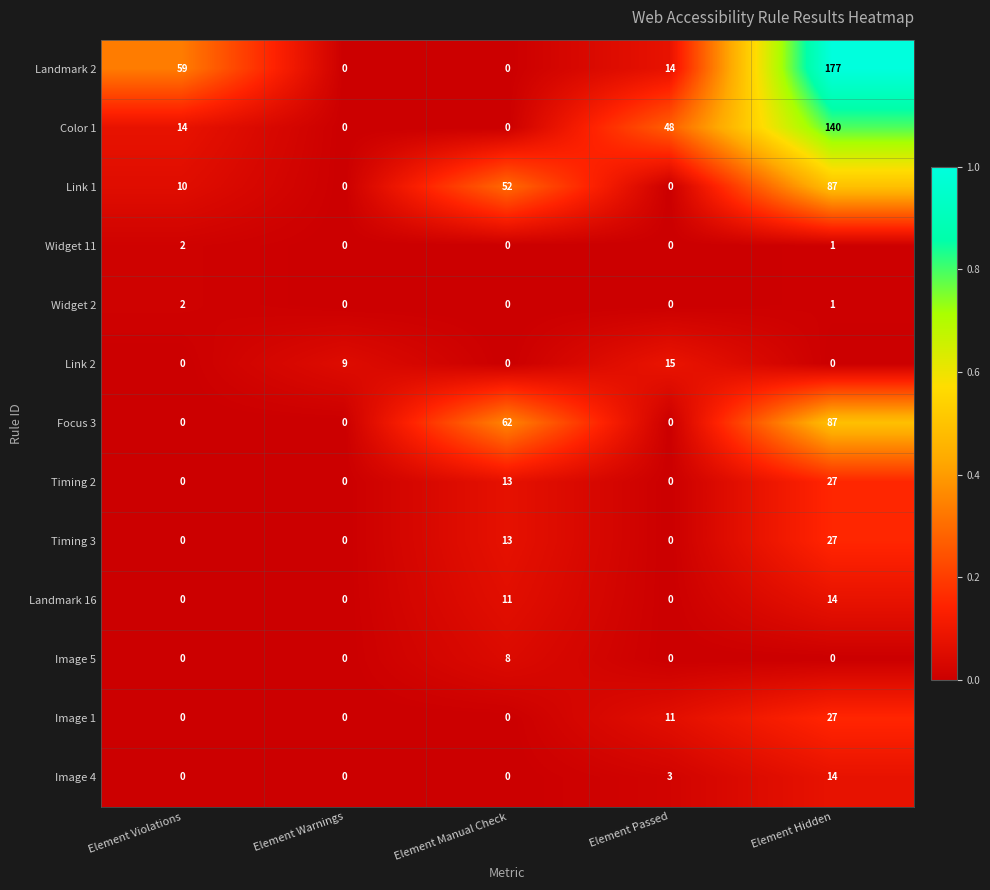

The Widget 2 series shows 0 at Element Manual Check. True or false?

True